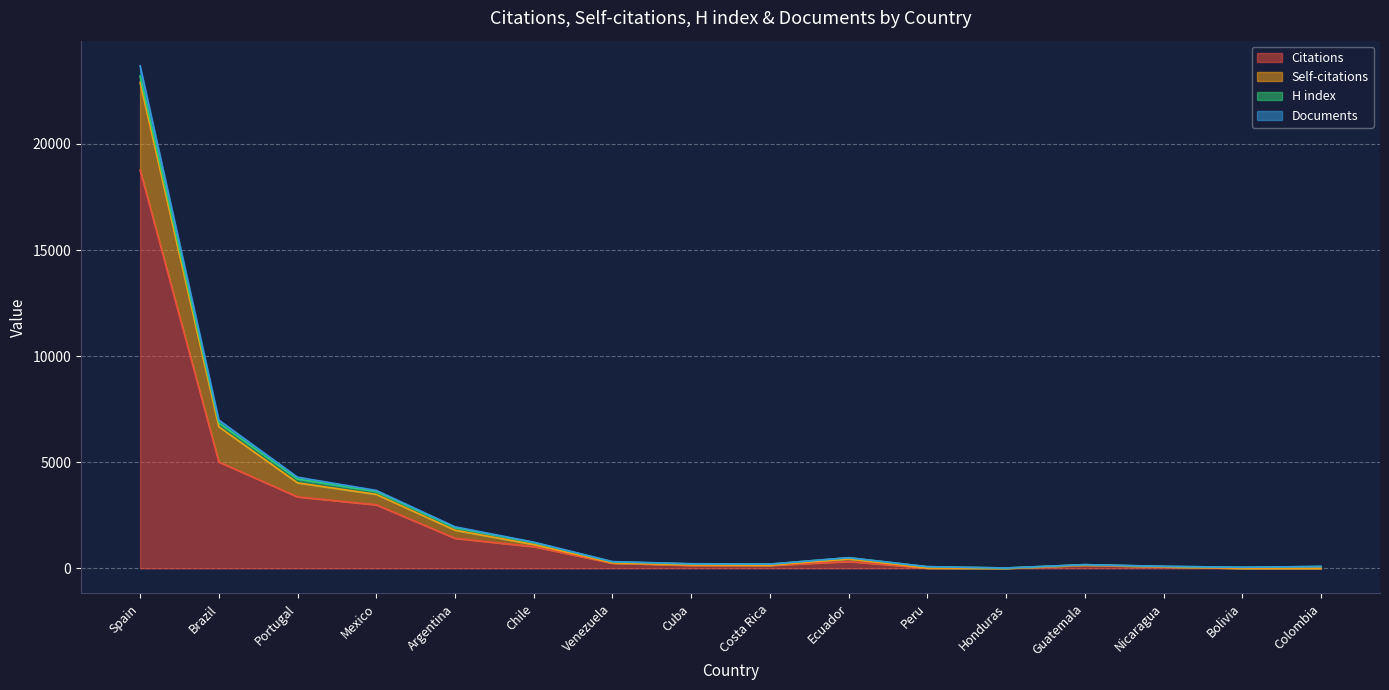

At which category is the sum across all series the highest?

Spain